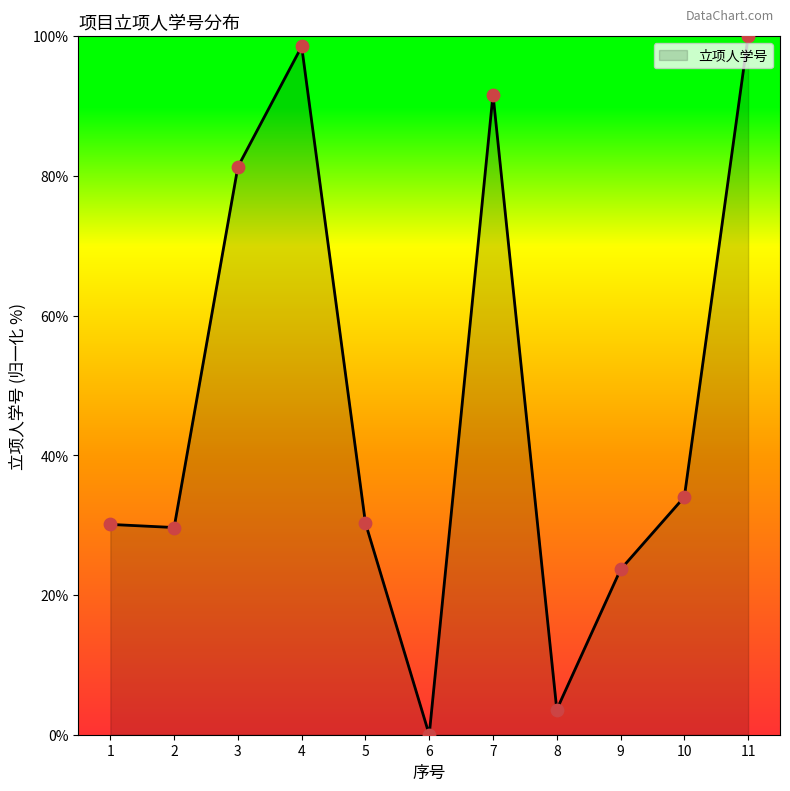

Approximately how many times larger is the value at 11 compared to 3?

1.2